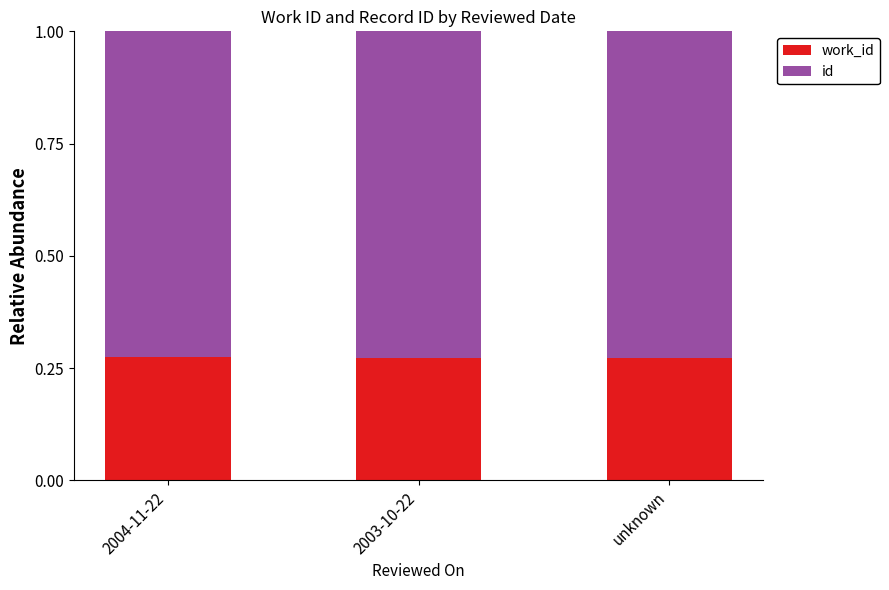

What is the total value across all series at 2004-11-22?

1.0